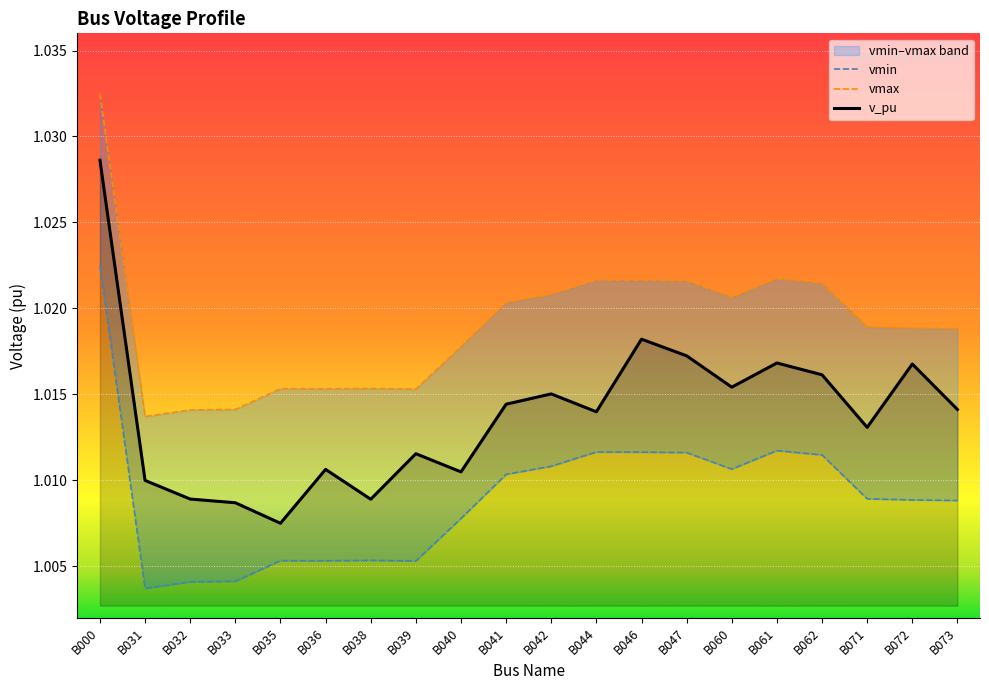

What is the sum of the vmin values at B038 and B000?

2.0